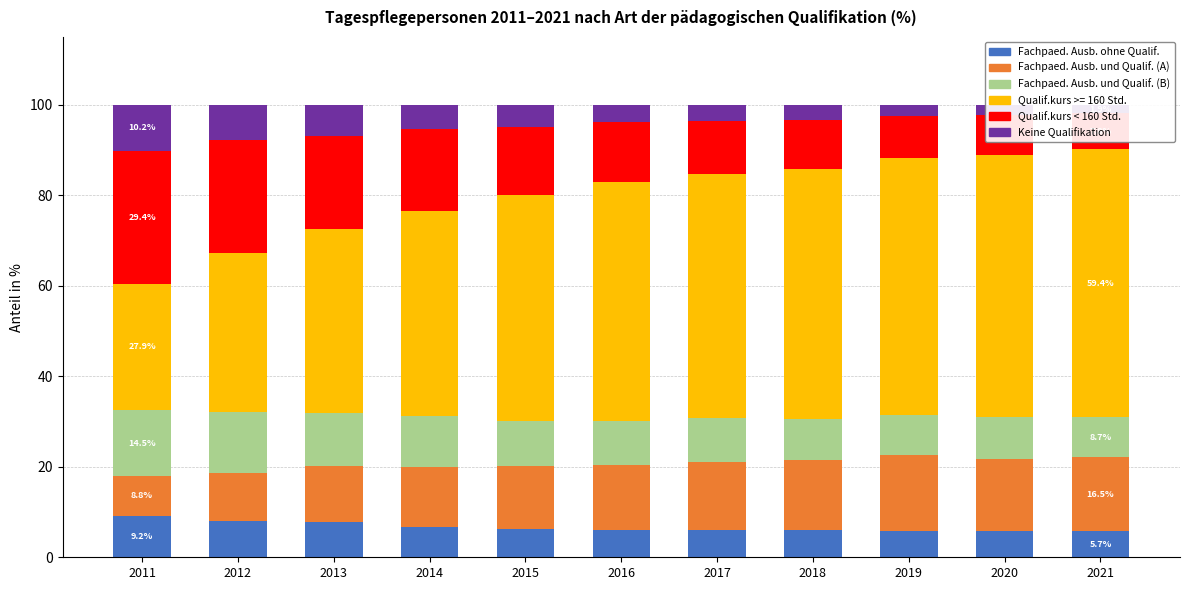

What are all the series names shown in the legend?

Fachpaed. Ausb. ohne Qualif., Fachpaed. Ausb. und Qualif. (A), Fachpaed. Ausb. und Qualif. (B), Qualif.kurs < 160 Std., Keine Qualifikation